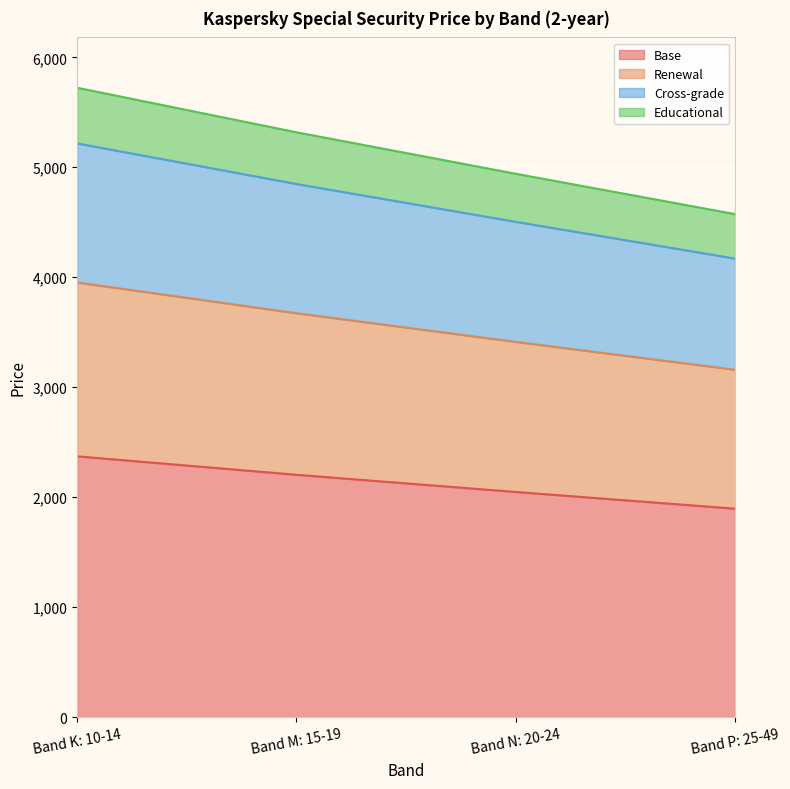

Rank the categories by Cross-grade value from lowest to highest.

Band P: 25-49, Band N: 20-24, Band M: 15-19, Band K: 10-14